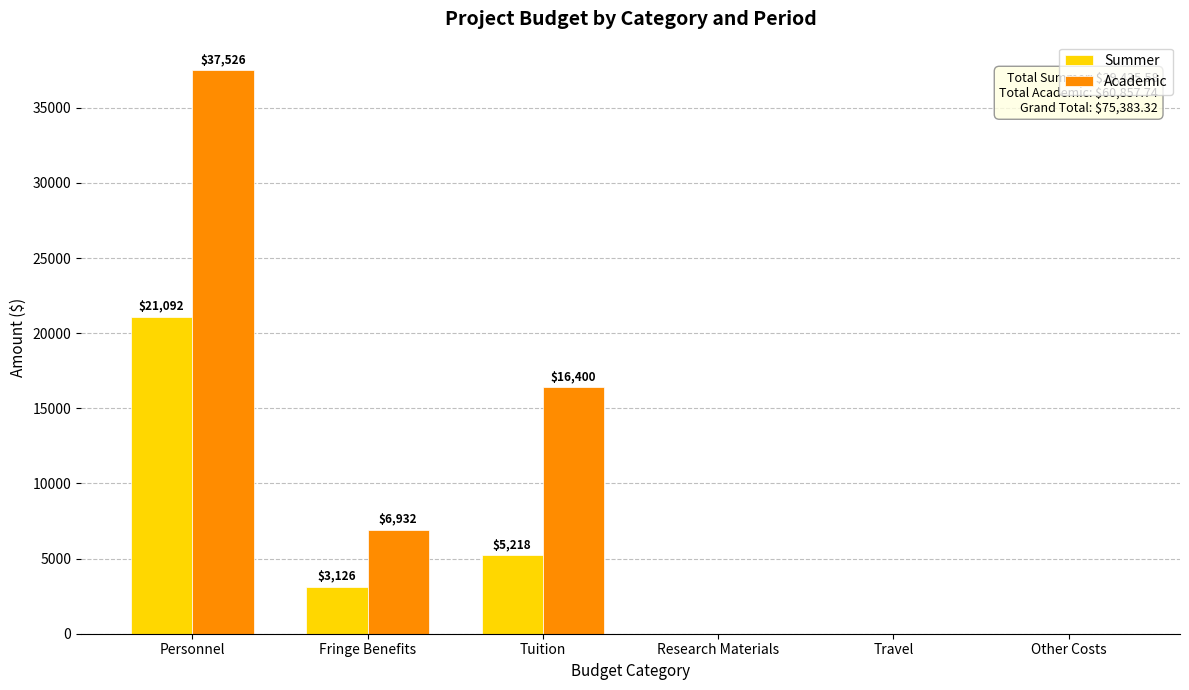

At which label is Academic closest to 18763?

Tuition